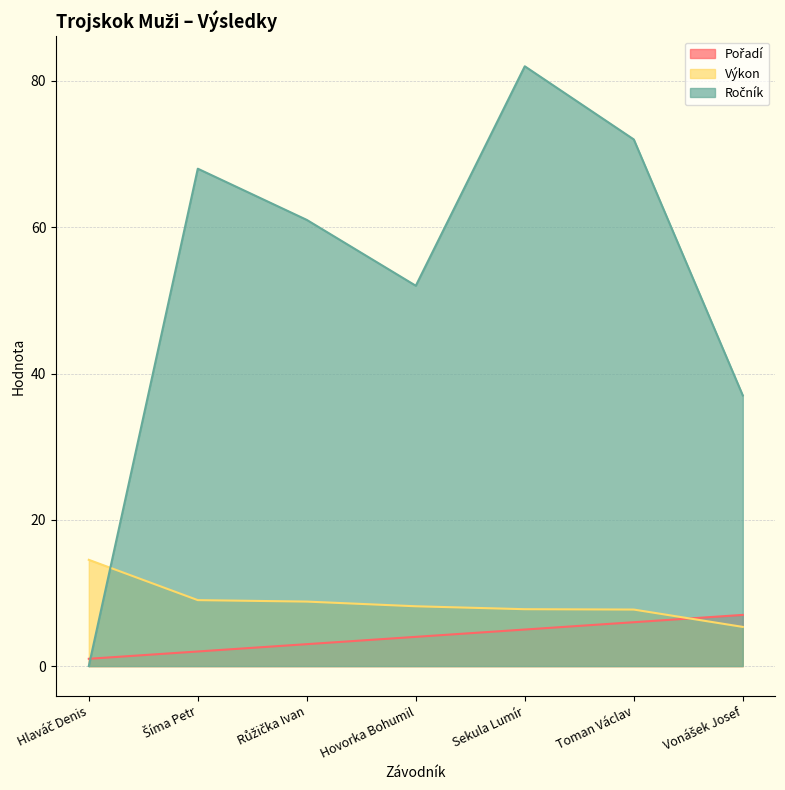

Which category has the lowest value in the Ročník series?

Hlaváč Denis